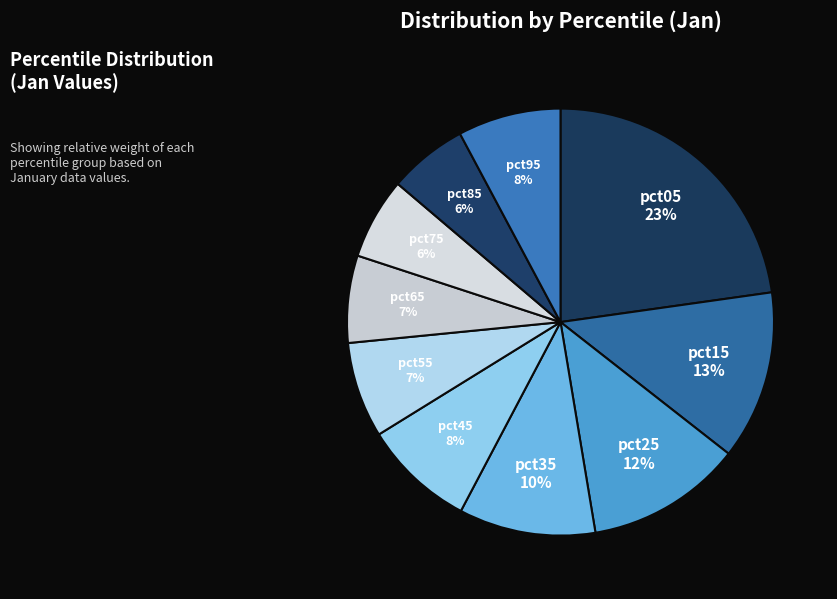

Which category has the biggest portion of the pie?

pct05